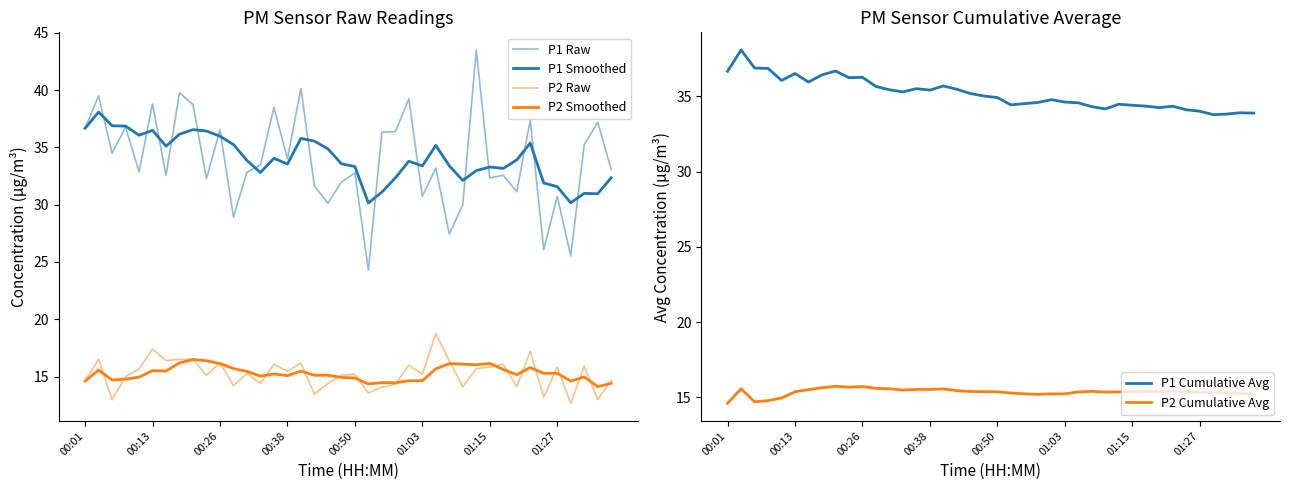

What position from the right is 12?

28